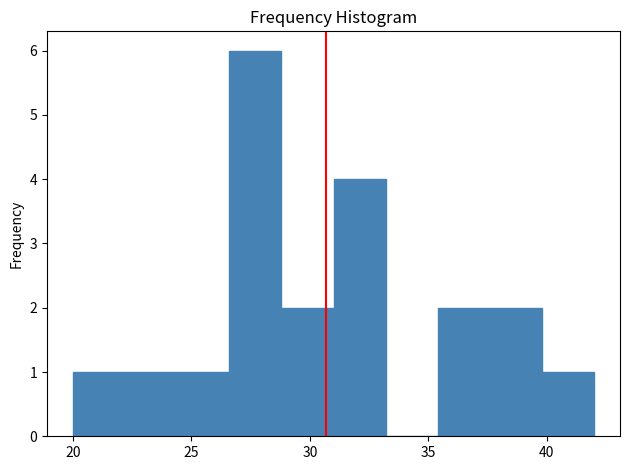

Reading left to right, transcribe this chart: for each bar, give the range it covers on the x-axis and its height. Neither the bar edges nor the heights are printed on the chart, so give them approximately, as read against the axes.

20.0 to 22.2: 1
22.2 to 24.4: 1
24.4 to 26.6: 1
26.6 to 28.8: 6
28.8 to 31.0: 2
31.0 to 33.2: 4
33.2 to 35.4: 0
35.4 to 37.6: 2
37.6 to 39.8: 2
39.8 to 42.0: 1